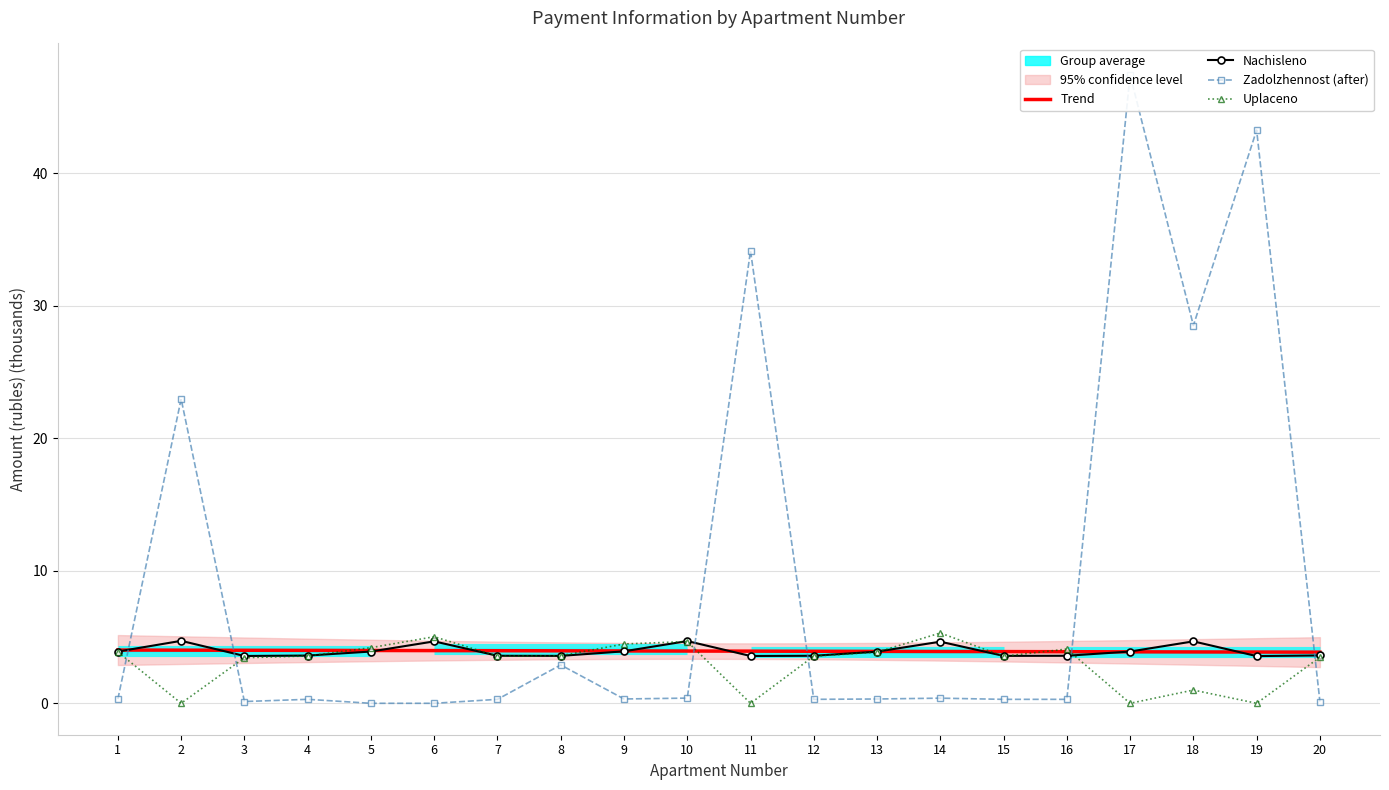

How many interior local peaks does the nachisleno series have?

5